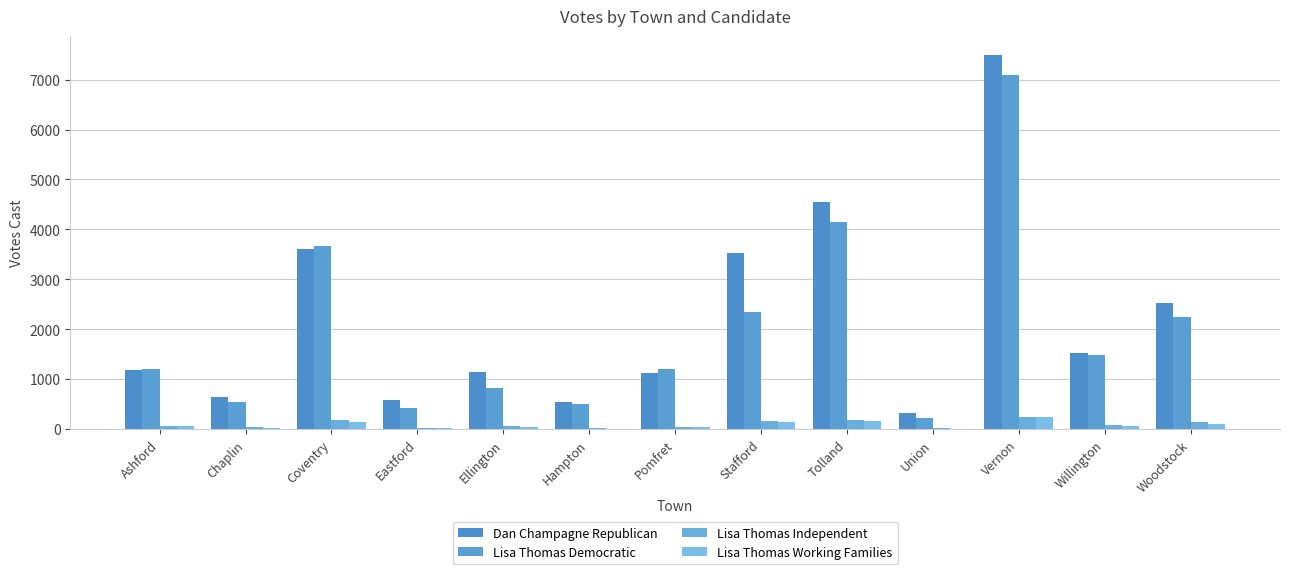

Rank the categories by Lisa Thomas Working Families value from highest to lowest.

Vernon, Tolland, Stafford, Coventry, Woodstock, Willington, Ashford, Pomfret, Ellington, Chaplin, Eastford, Hampton, Union